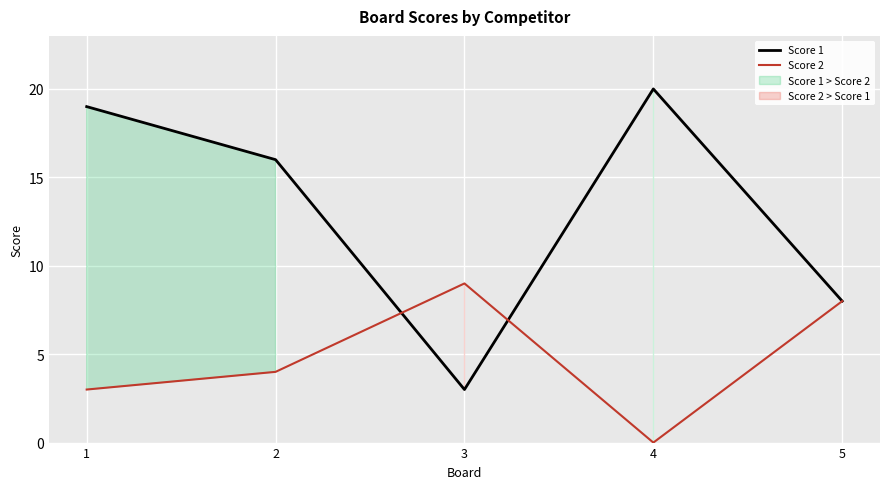

What is the value of the Score 1 point at the 1st from the left?

19